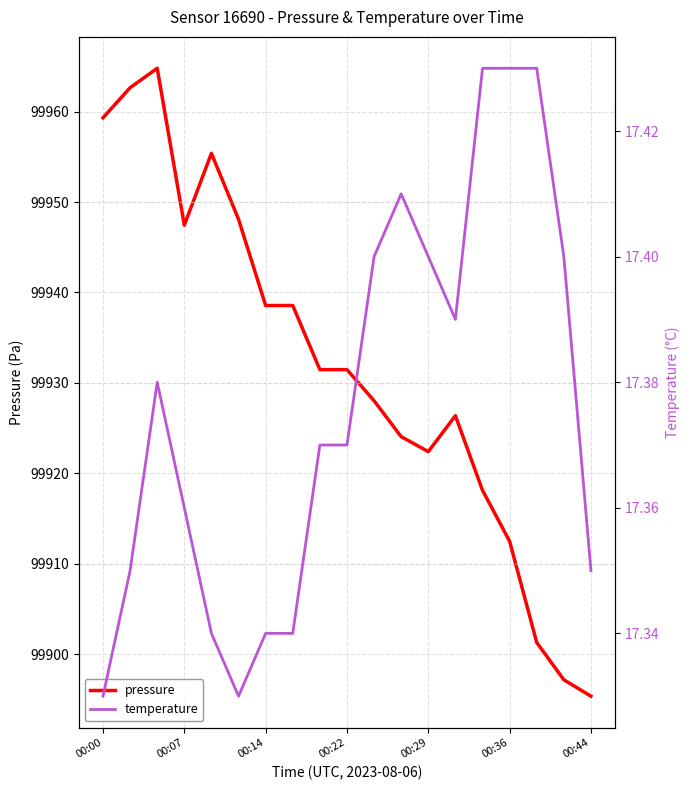

What is the value of the temperature point at the 16th from the left?

17.4